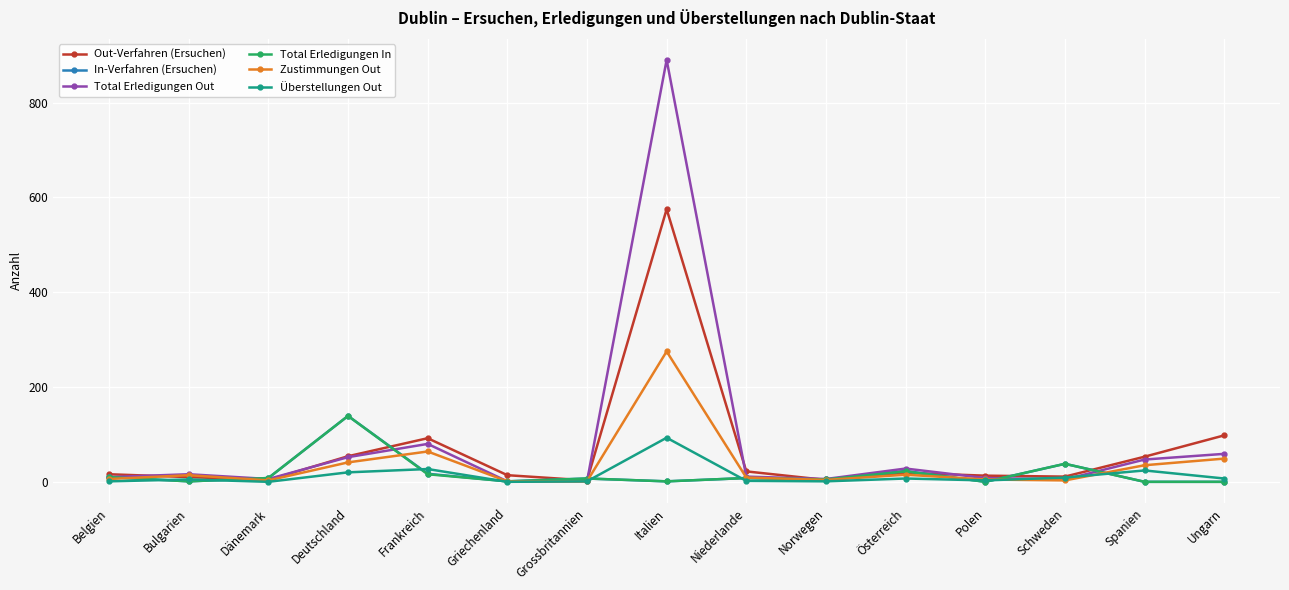

Does the chart display data point markers on the line(s)?

Yes